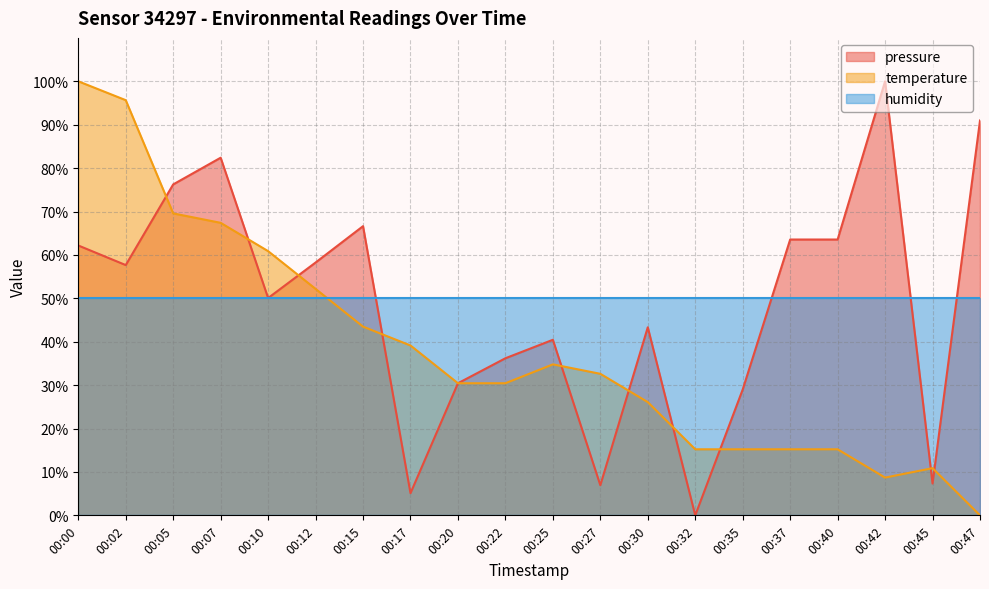

Which series has the largest total across all categories?

humidity